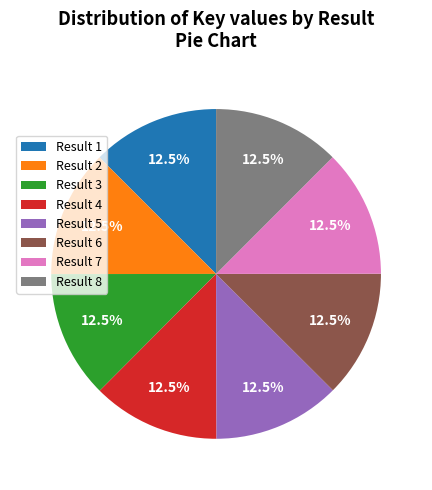

How many segments does this pie chart have?

8